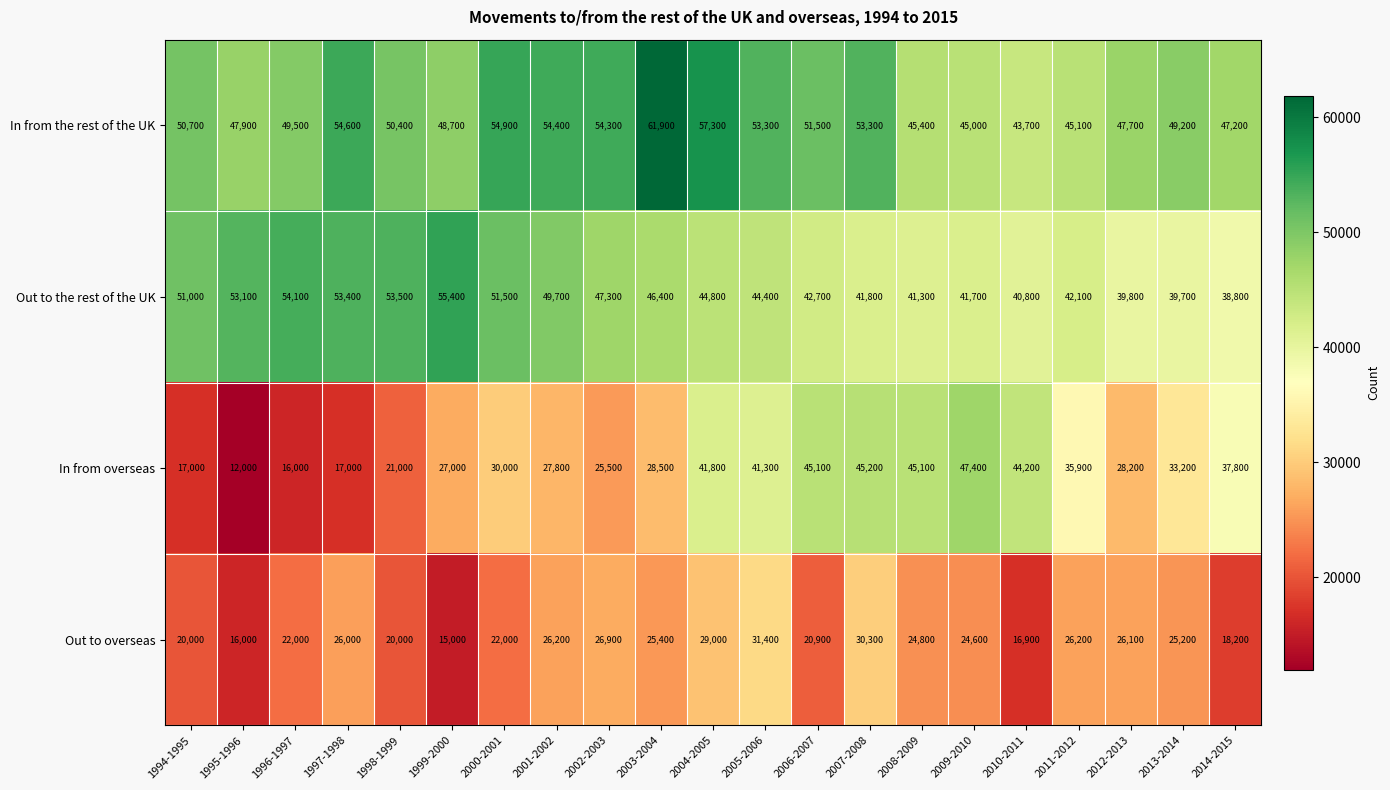

What is the difference between the In from overseas values at 2001-2002 and 1996-1997?

11800